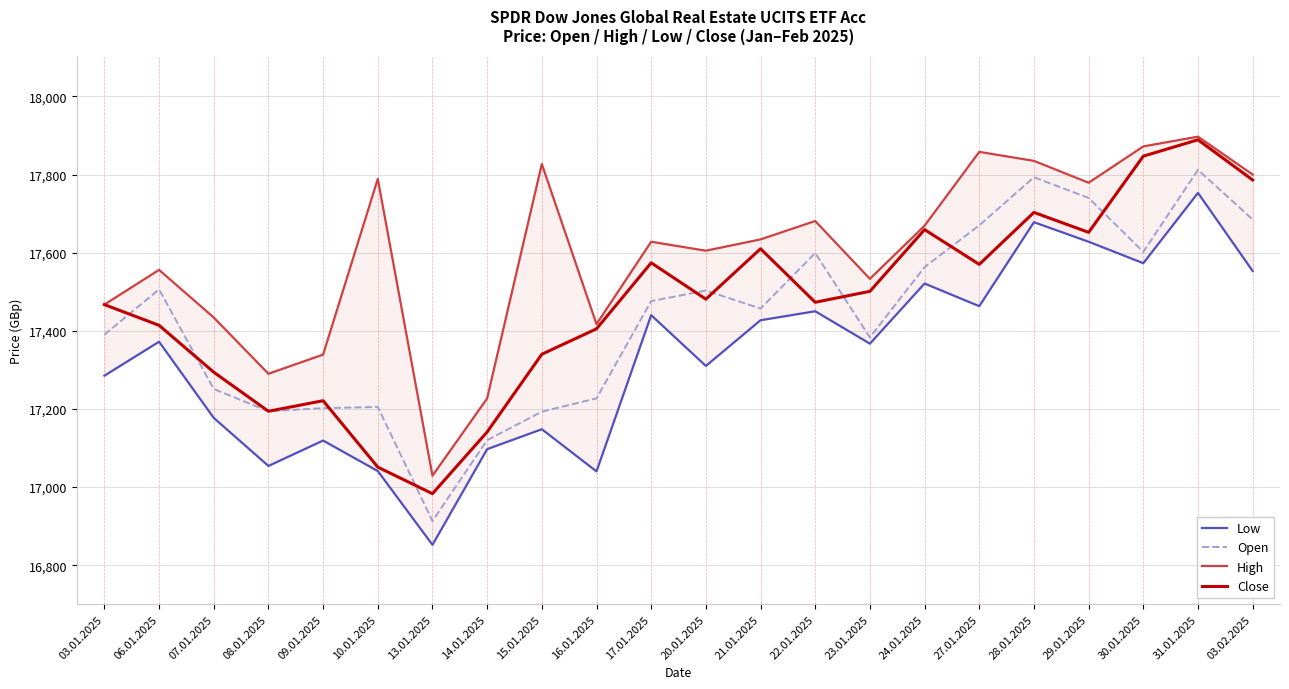

At which category does Low reach its first local valley?

08.01.2025